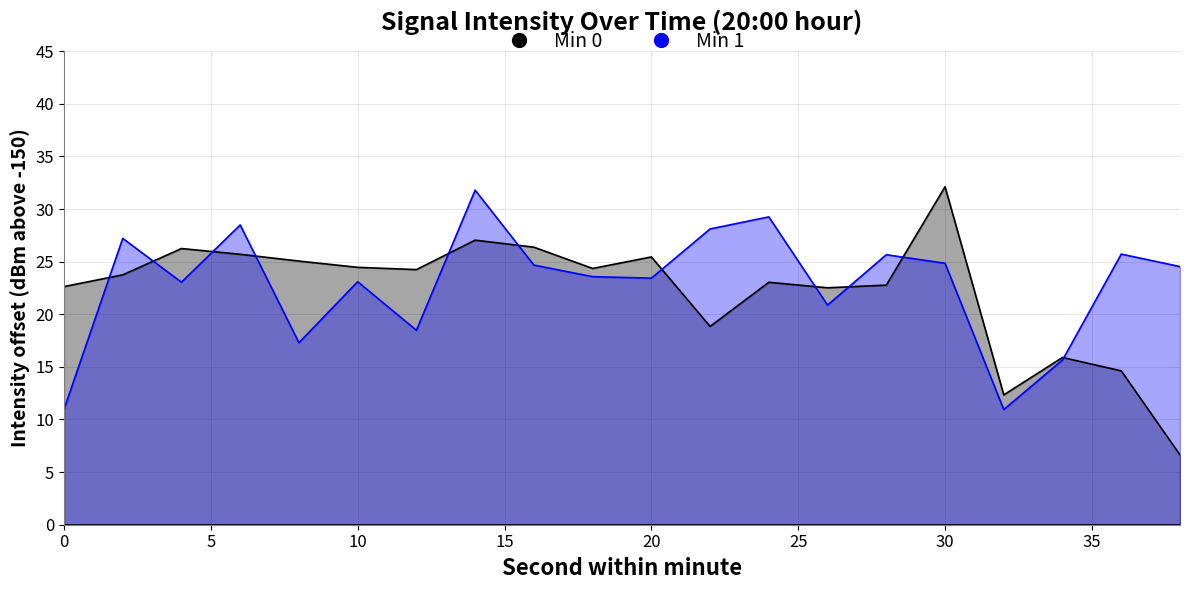

Reading left to right, extract all data points from this chart.

Min 0: 22.6	23.7	26.2	25.7	25.1	24.5	24.2	27.0	26.4	24.4	25.4	18.8	23.0	22.5	22.8	32.1	12.3	15.9	14.6	6.6
Min 1: 11.0	27.2	23.0	28.5	17.3	23.1	18.5	31.8	24.7	23.6	23.4	28.1	29.3	20.9	25.7	24.8	10.9	15.7	25.7	24.5